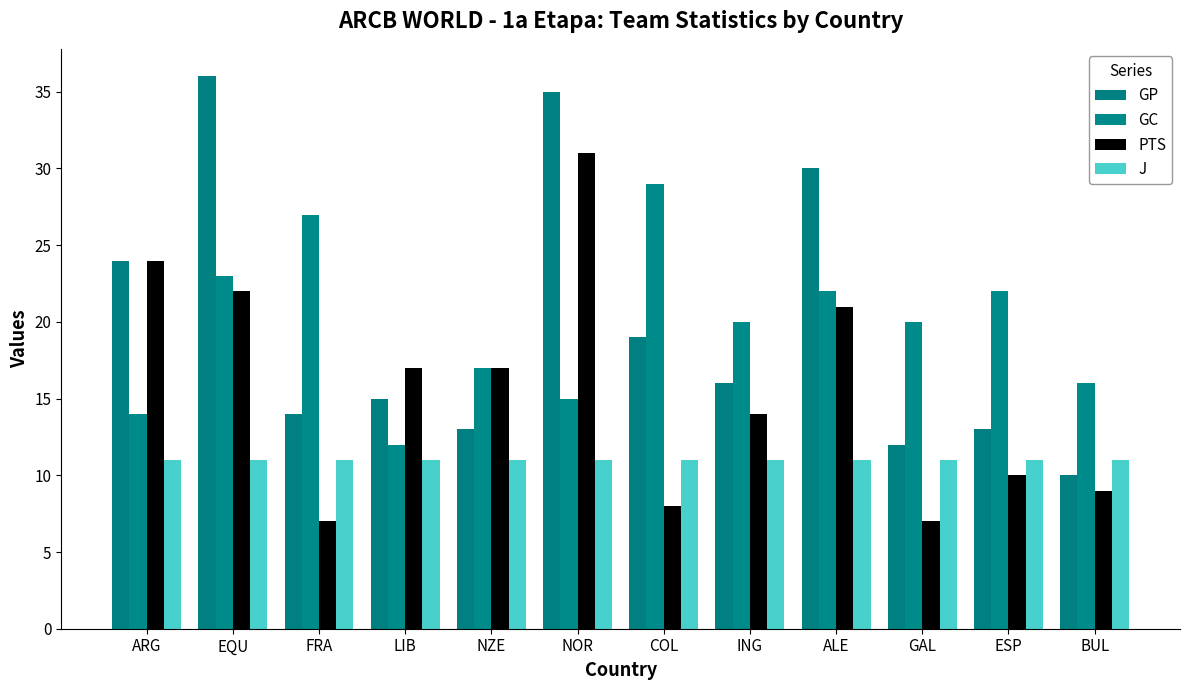

Which has a higher value, FRA or BUL?

FRA